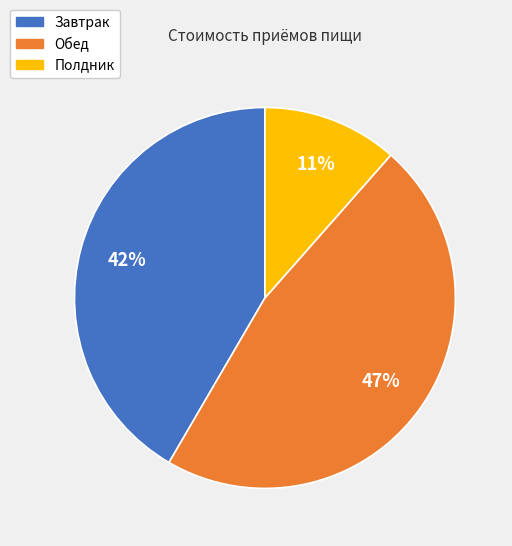

To the nearest percent, what is the combined percentage of Завтрак and Обед?

89%